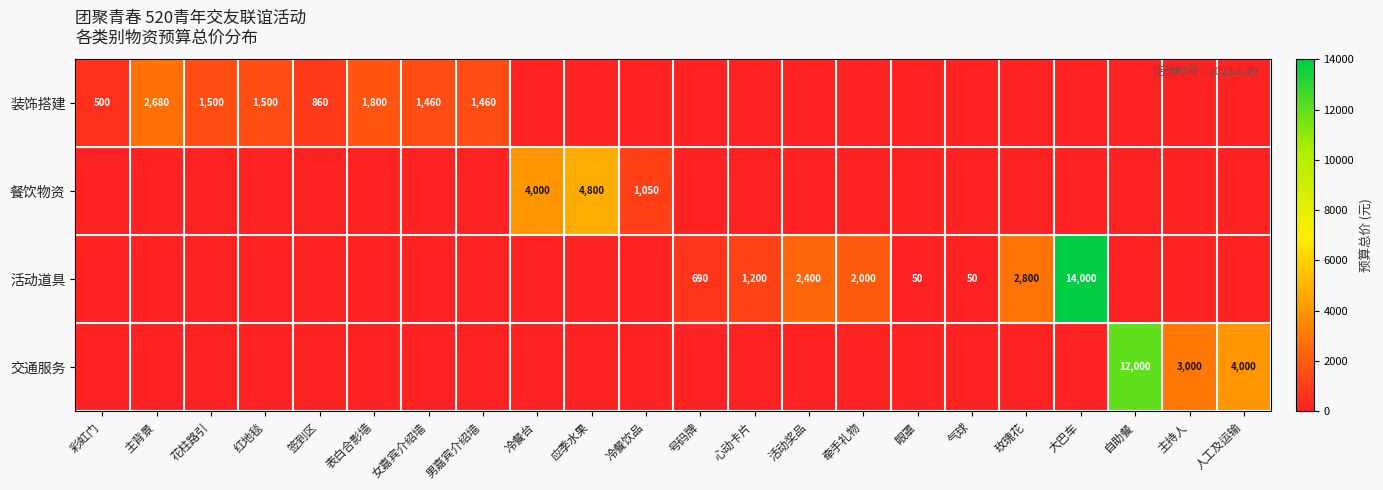

What is the total value across all series at 自助餐?

12000